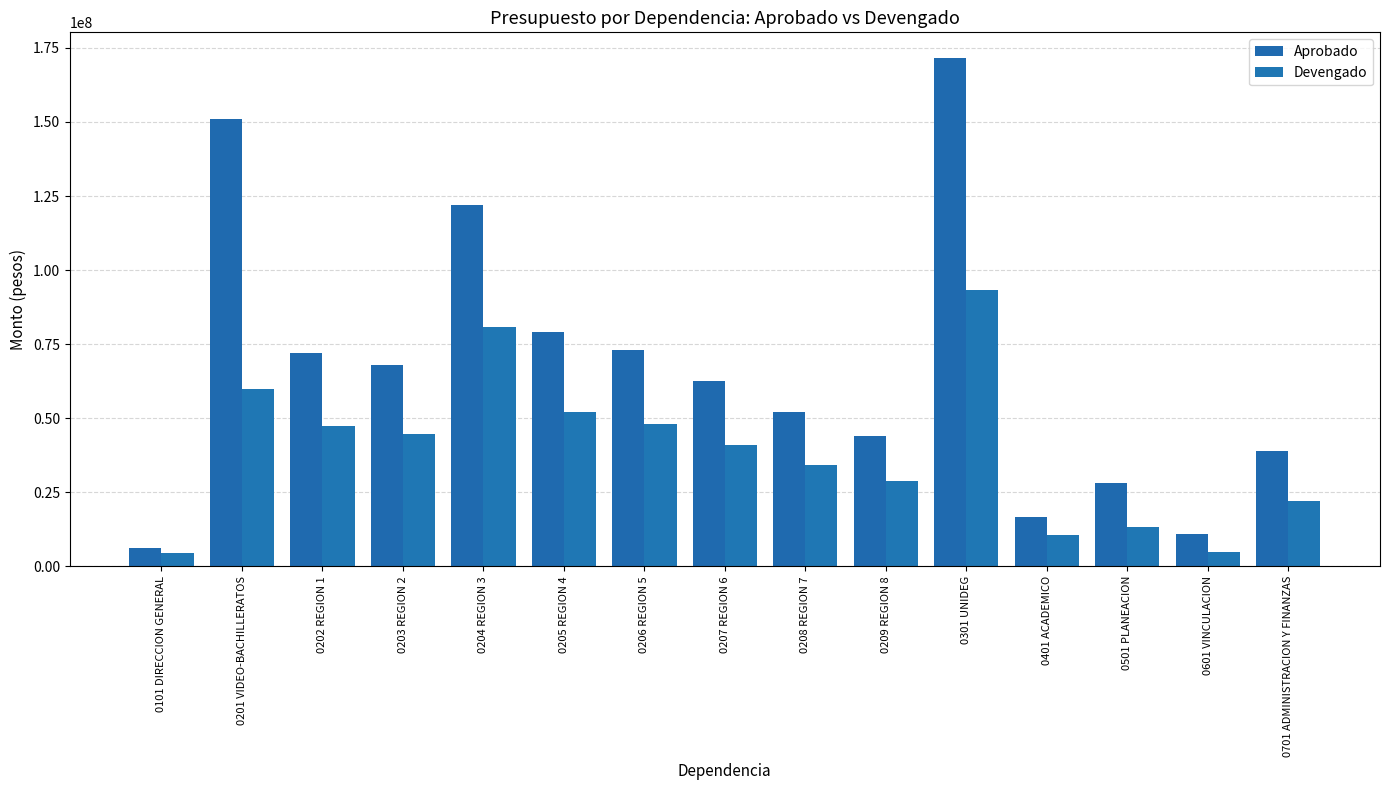

Which series changed the most between 0206 REGION 5 and 0701 ADMINISTRACION Y FINANZAS?

Aprobado